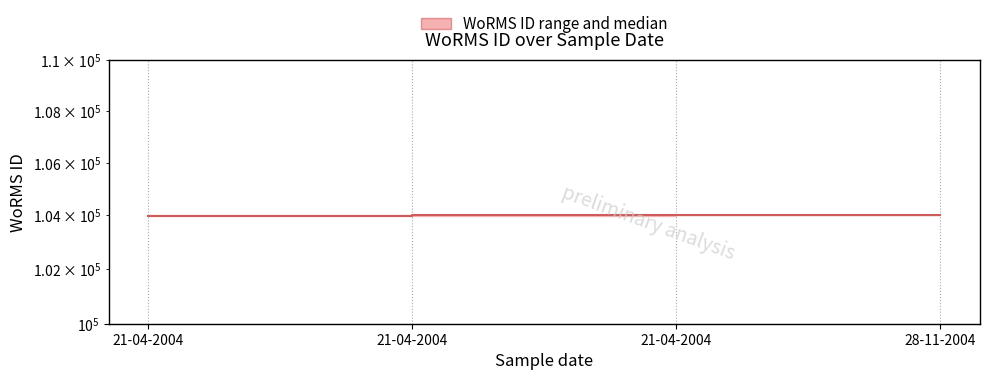

Which has a higher value, 28-11-2004 or 21-04-2004?

28-11-2004